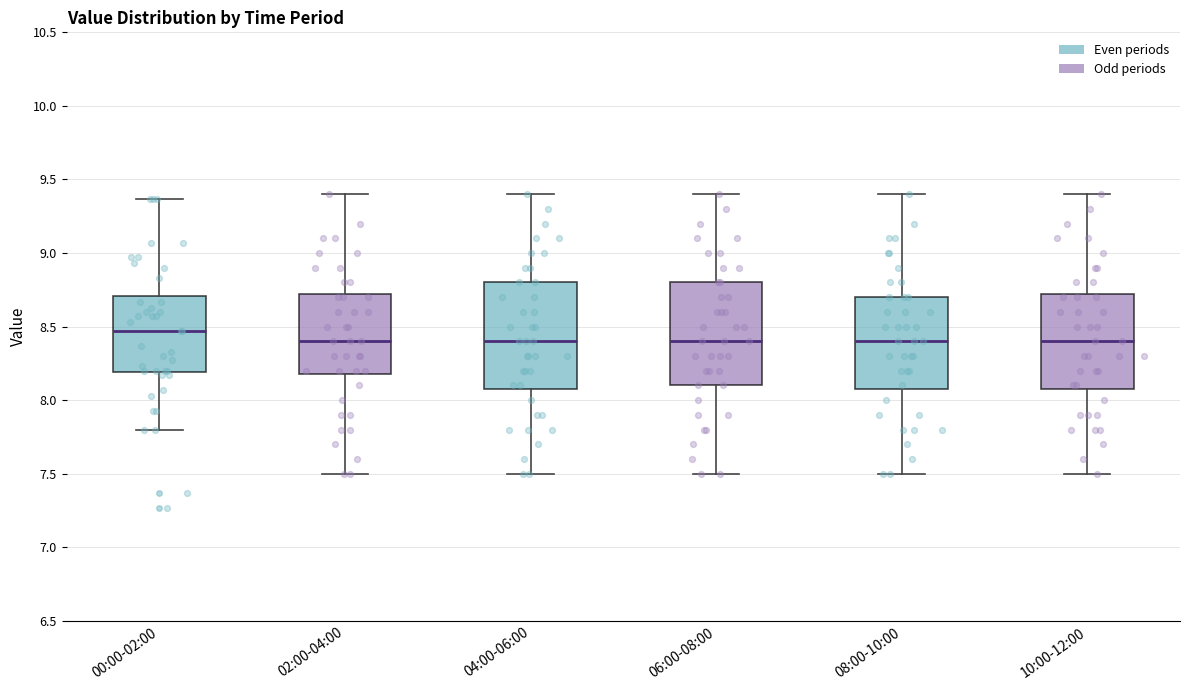

Which box has the highest median line?

00:00-02:00